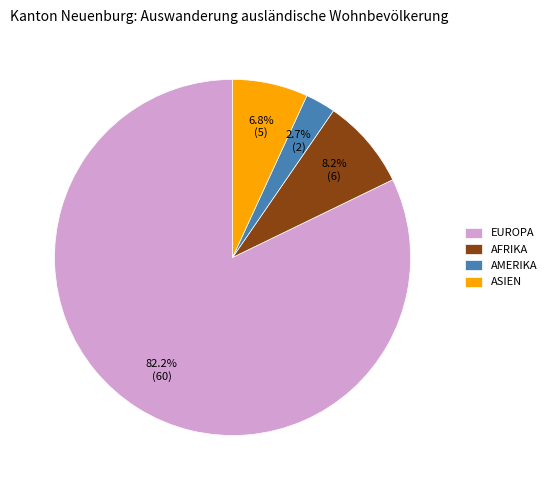

How many slices are in this pie chart?

4